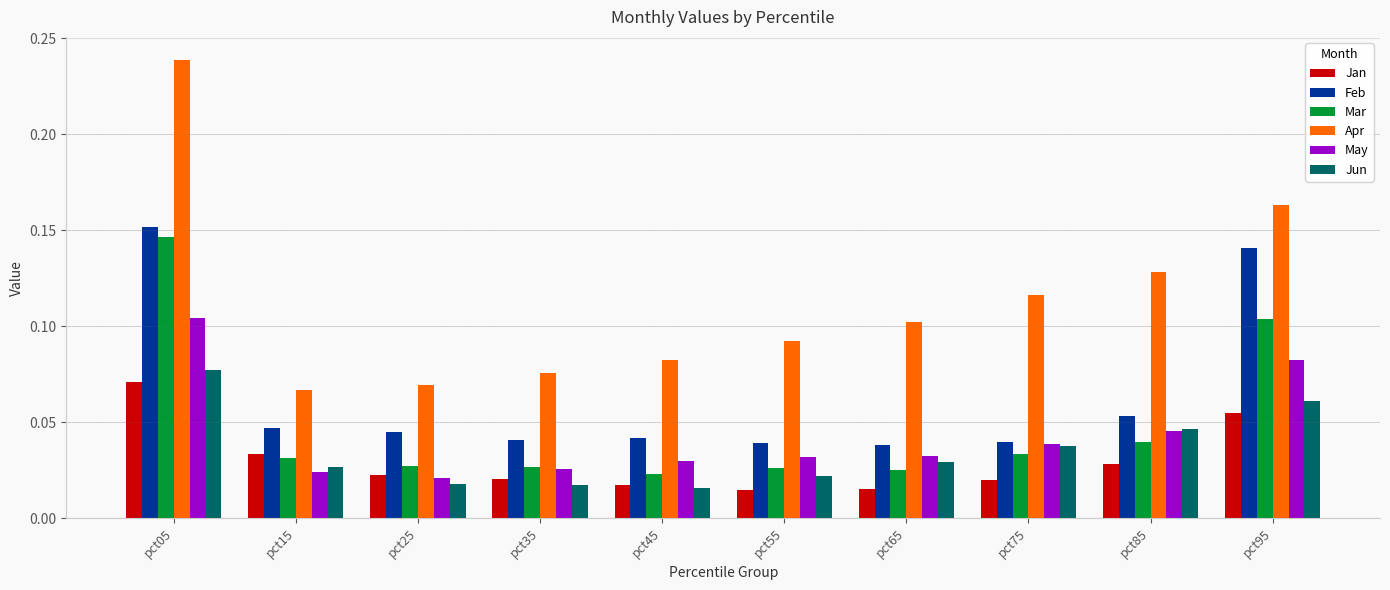

Which series changed the most between pct55 and pct75?

Apr